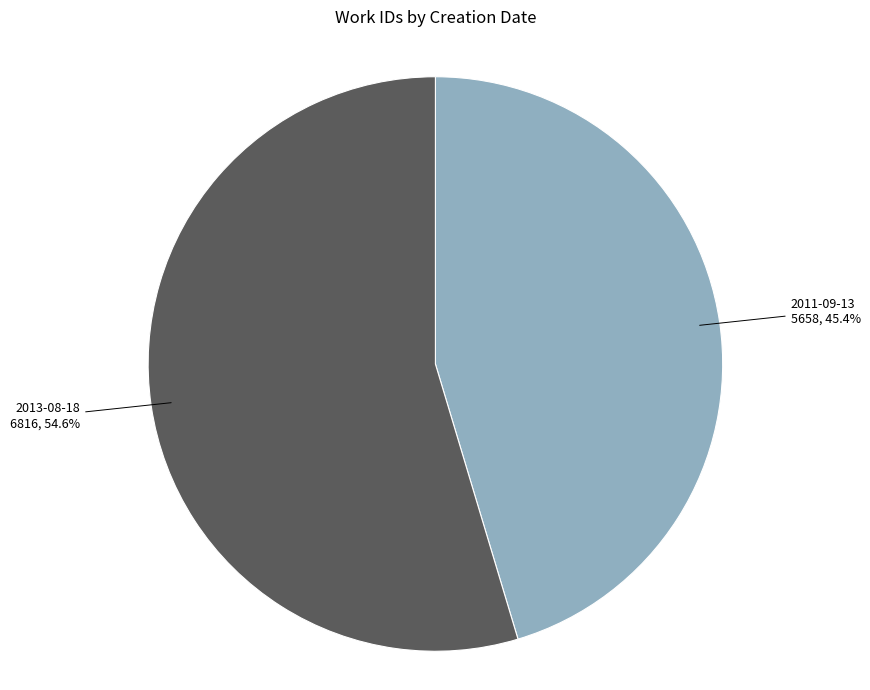

Which has a higher value, 2011-09-13 or 2013-08-18?

2013-08-18